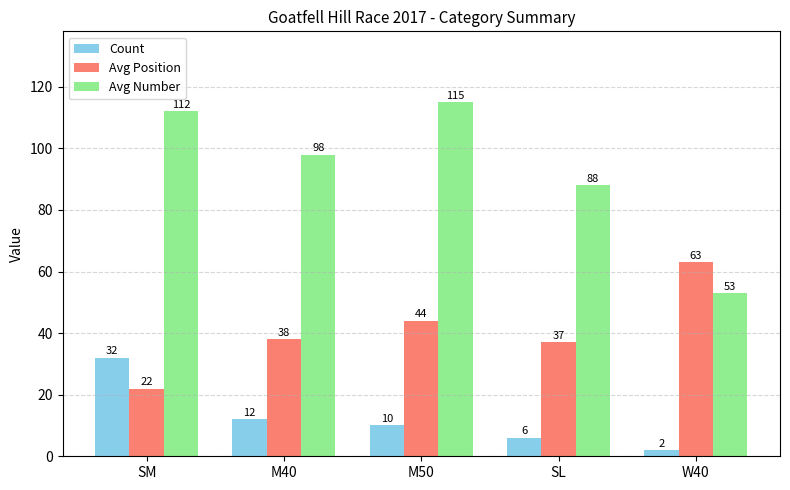

What is the difference between the highest and lowest values at W40?

61